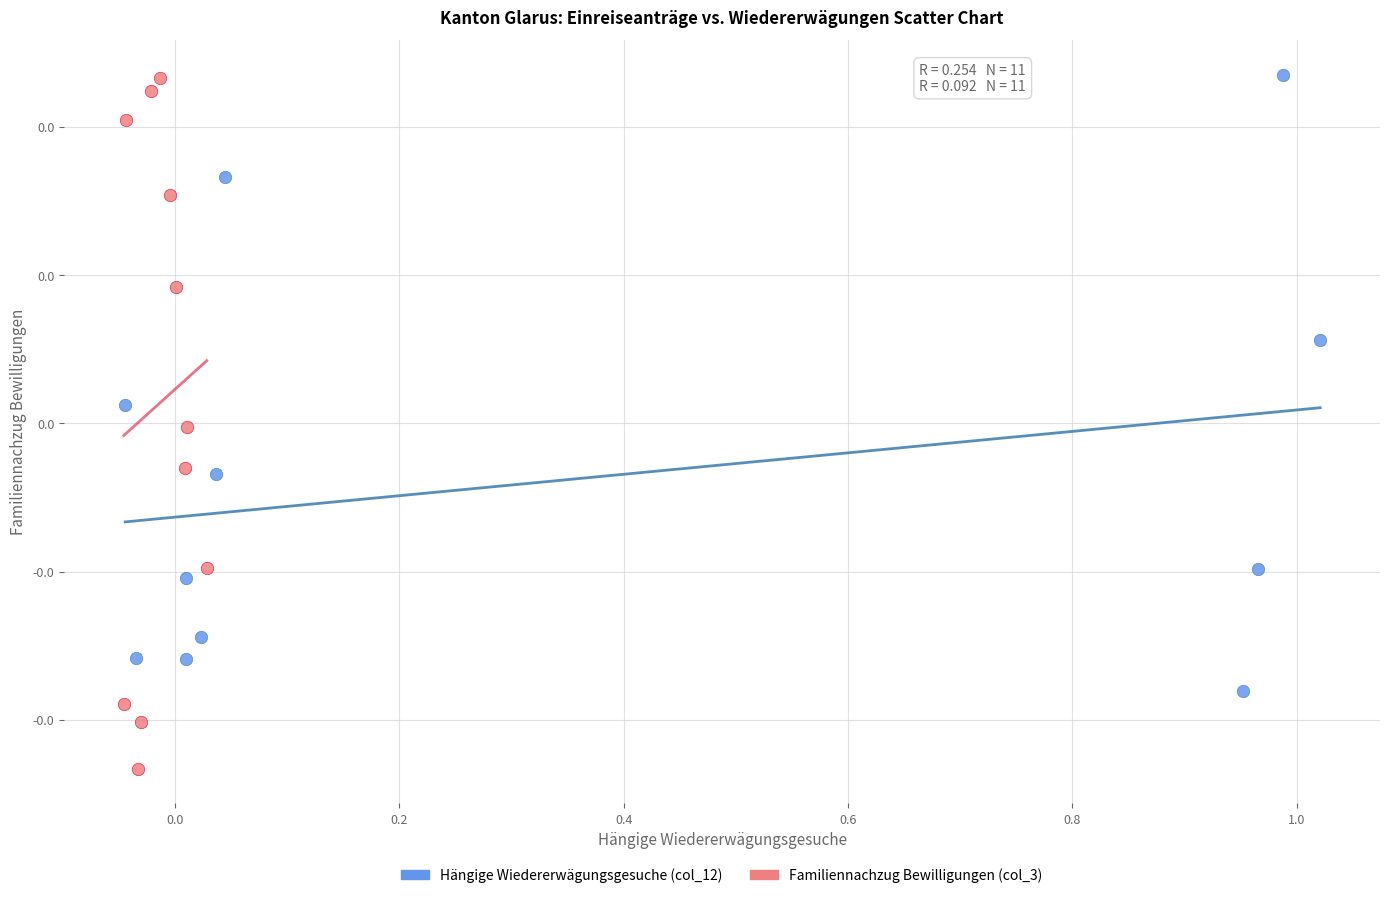

What are all the series names shown in the legend?

Hängige Wiedererwägungsgesuche (col_12), Familiennachzug Bewilligungen (col_3)